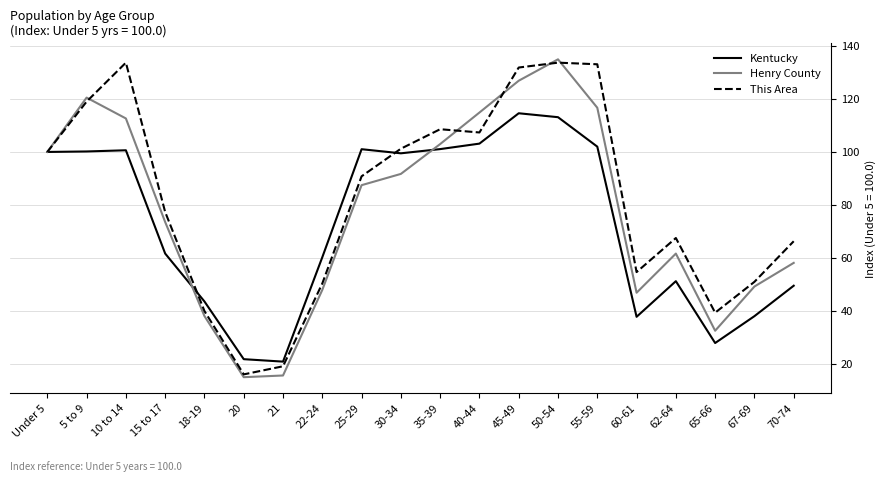

What is the highest value of the Kentucky series?

114.6